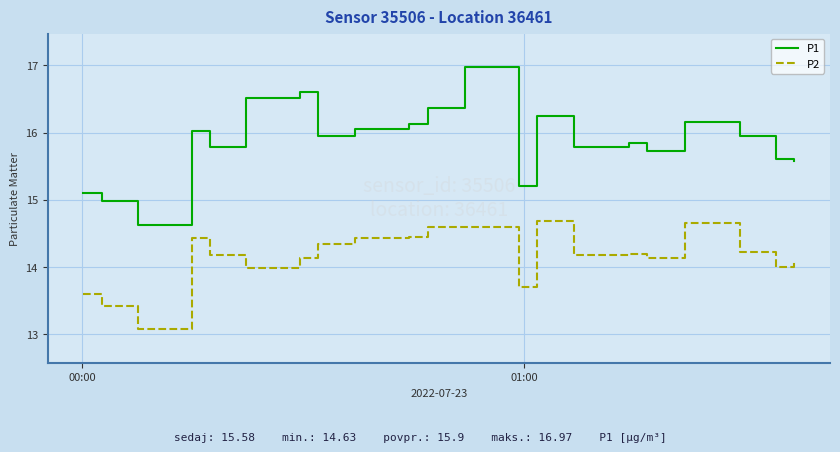

Which series has the widest spread of values?

P1